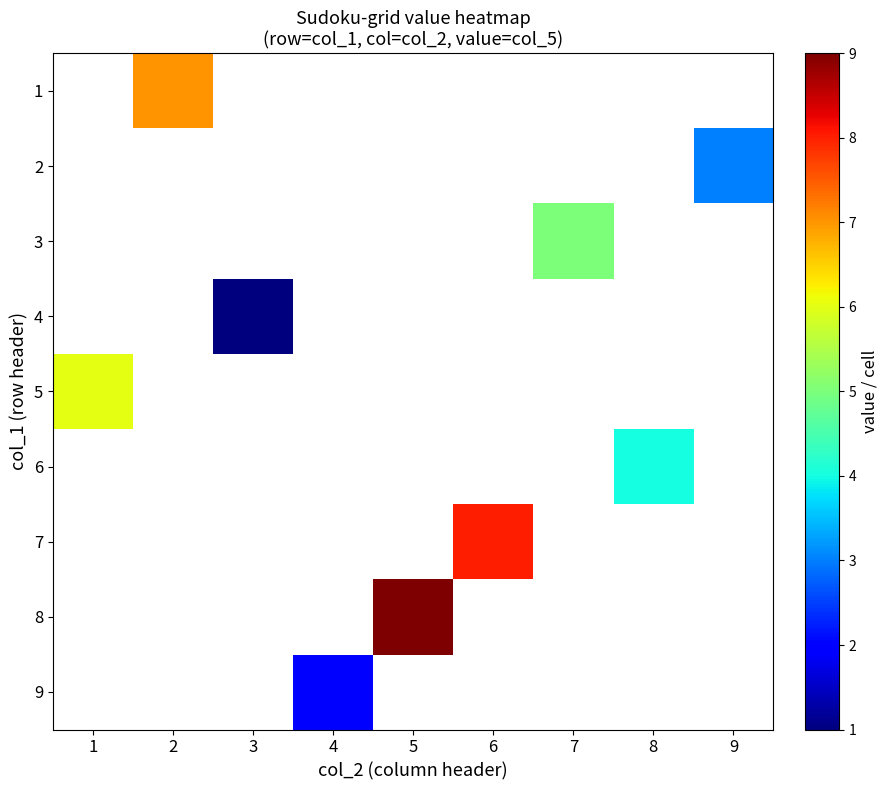

Which label corresponds to the smallest value in the chart?

3